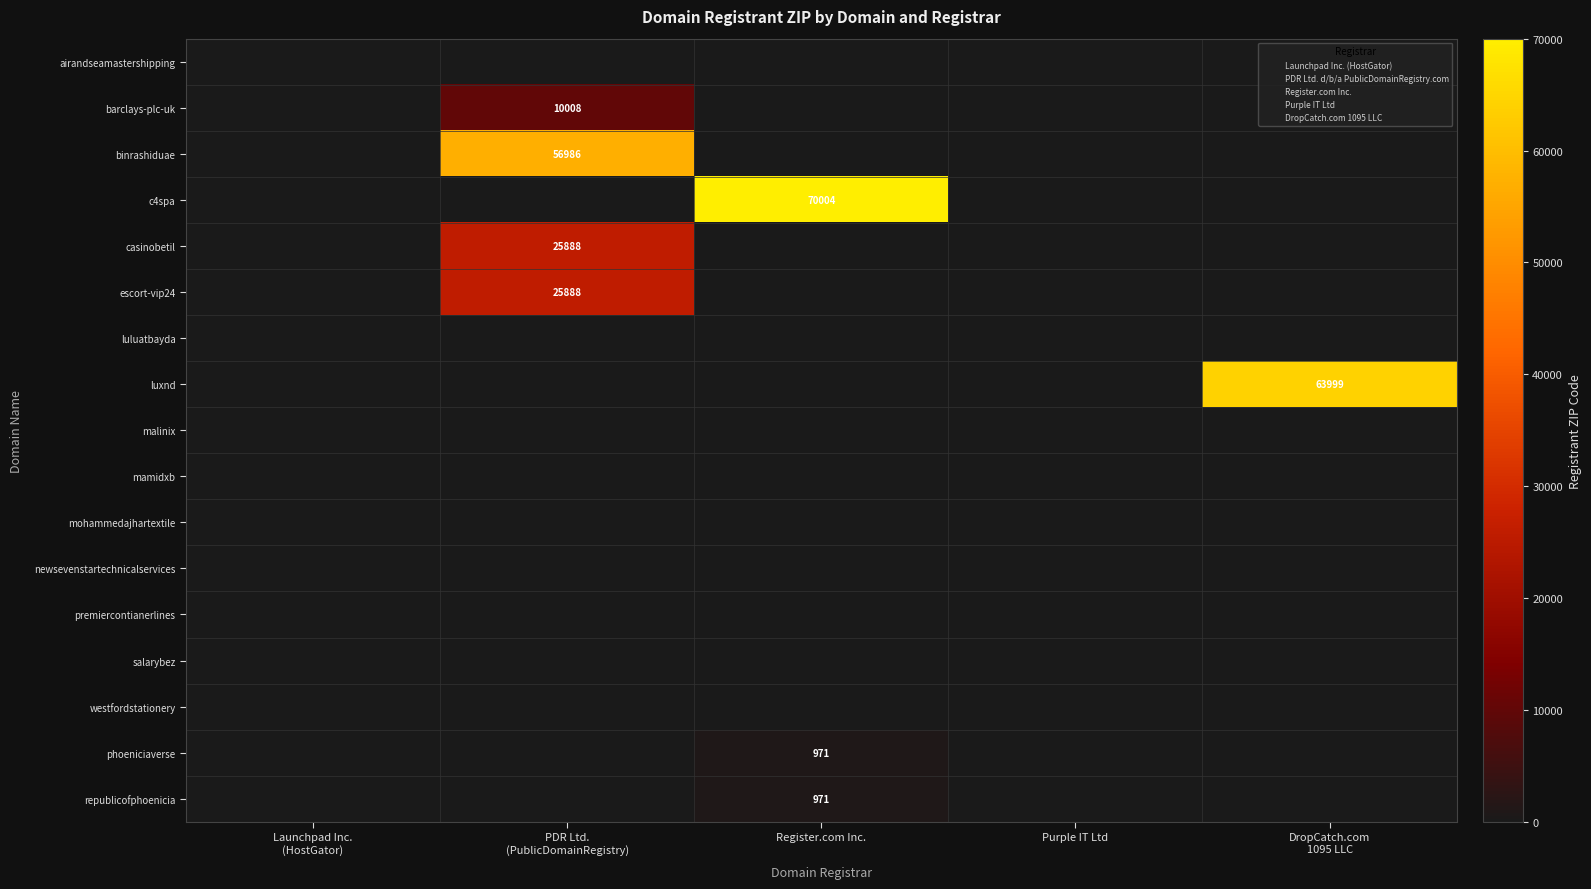

What is the sum of the c4spa values at Launchpad Inc. (HostGator) and Register.com Inc.?

70004